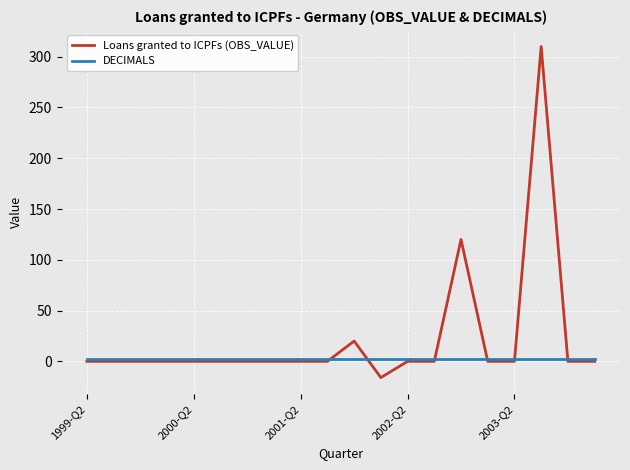

Rank the series by their maximum value, from highest to lowest.

Loans granted to ICPFs (OBS_VALUE), DECIMALS